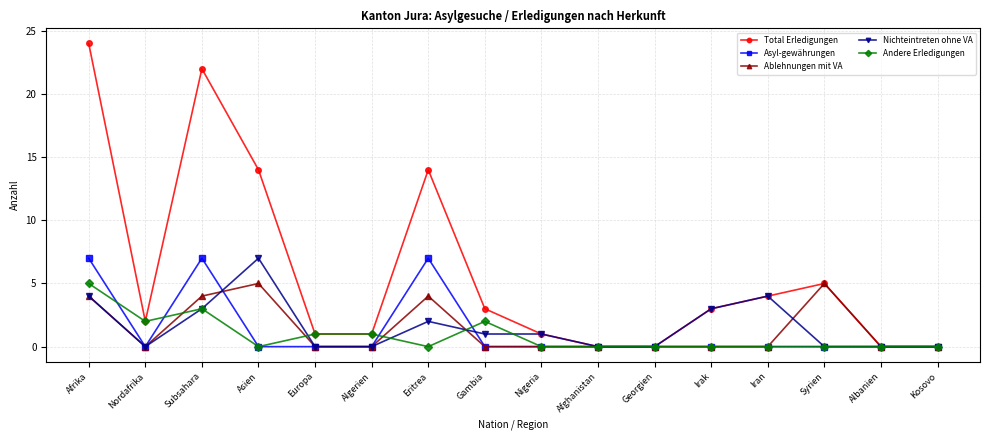

What is the total value across all series at Gambia?

6